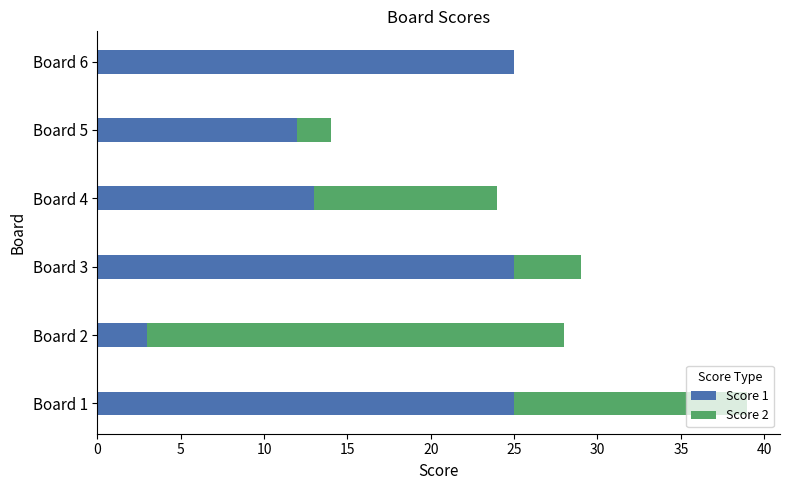

At which category is the sum across all series the highest?

Board 1